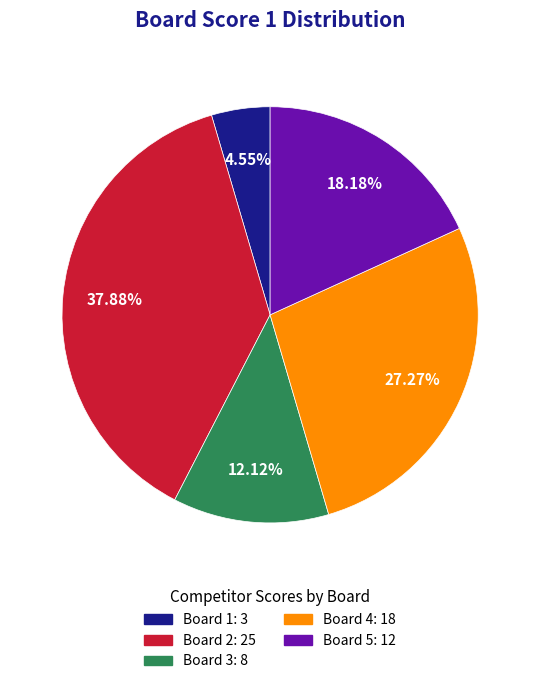

Is there any slice that represents more than half of the pie?

No